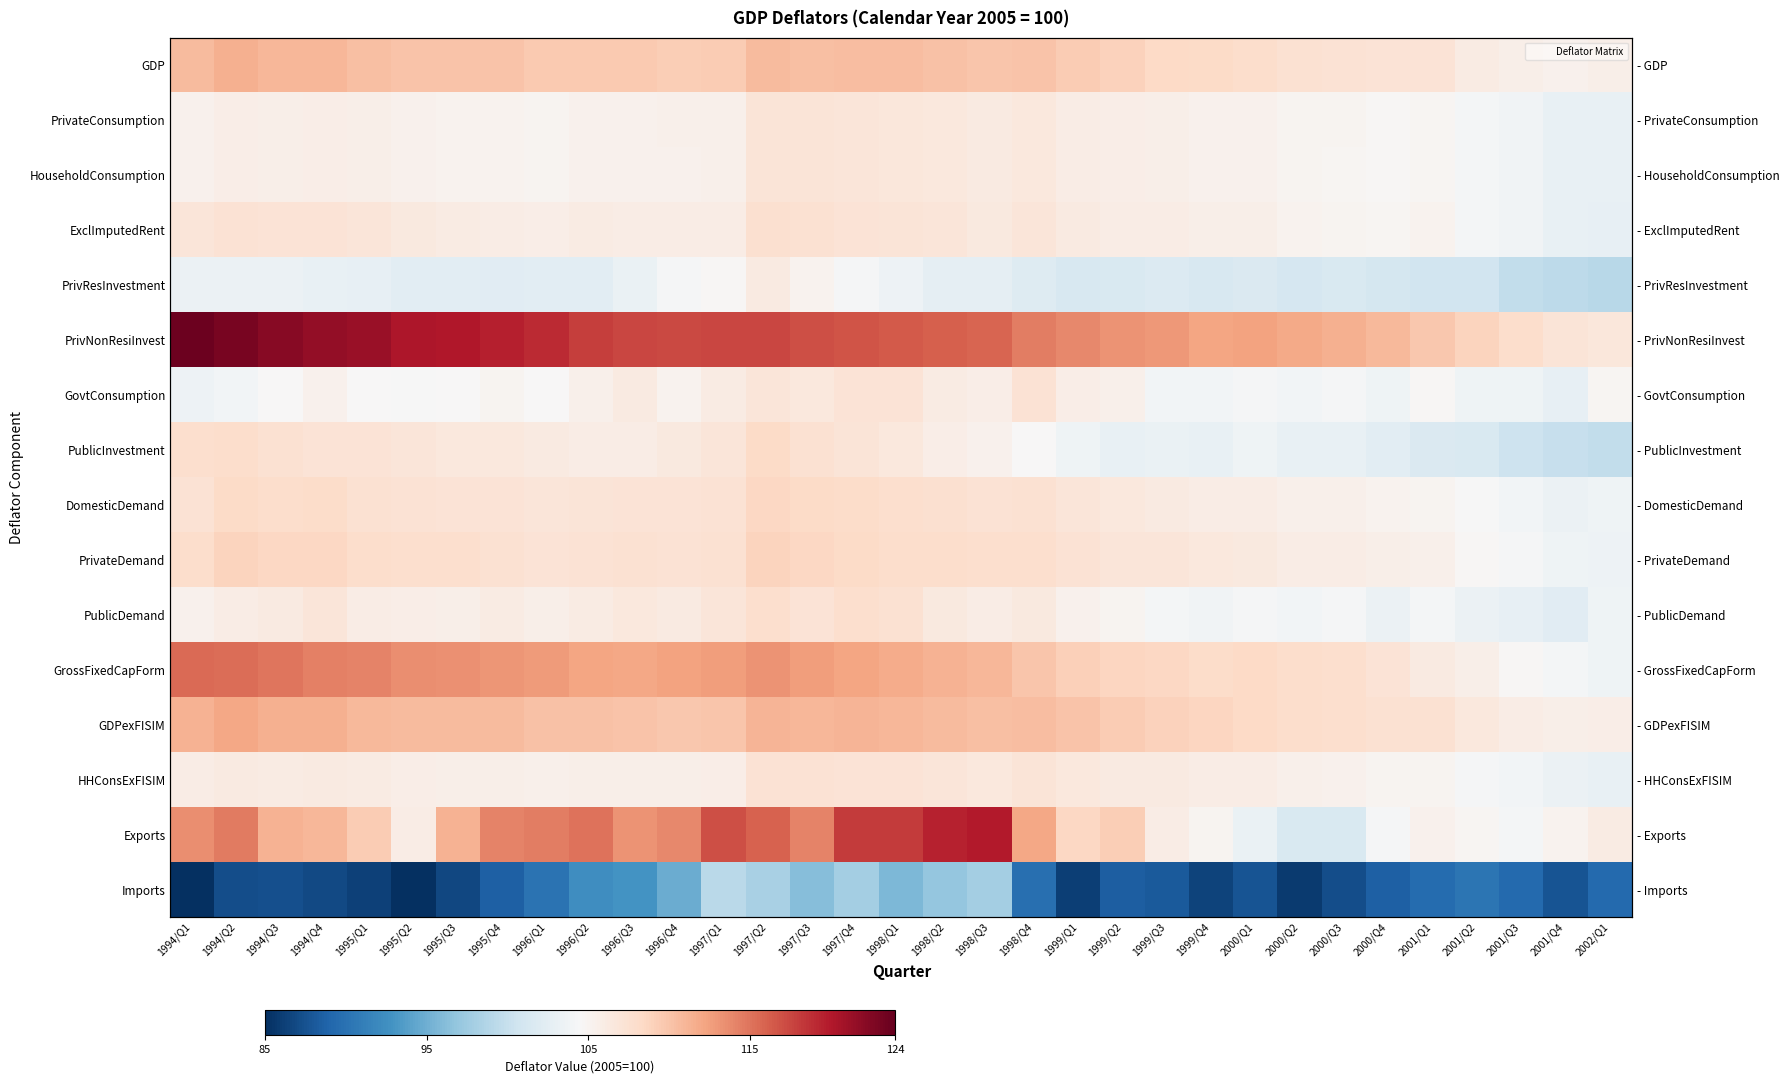

Where does the GovtConsumption series first go above 104?

1994/Q3